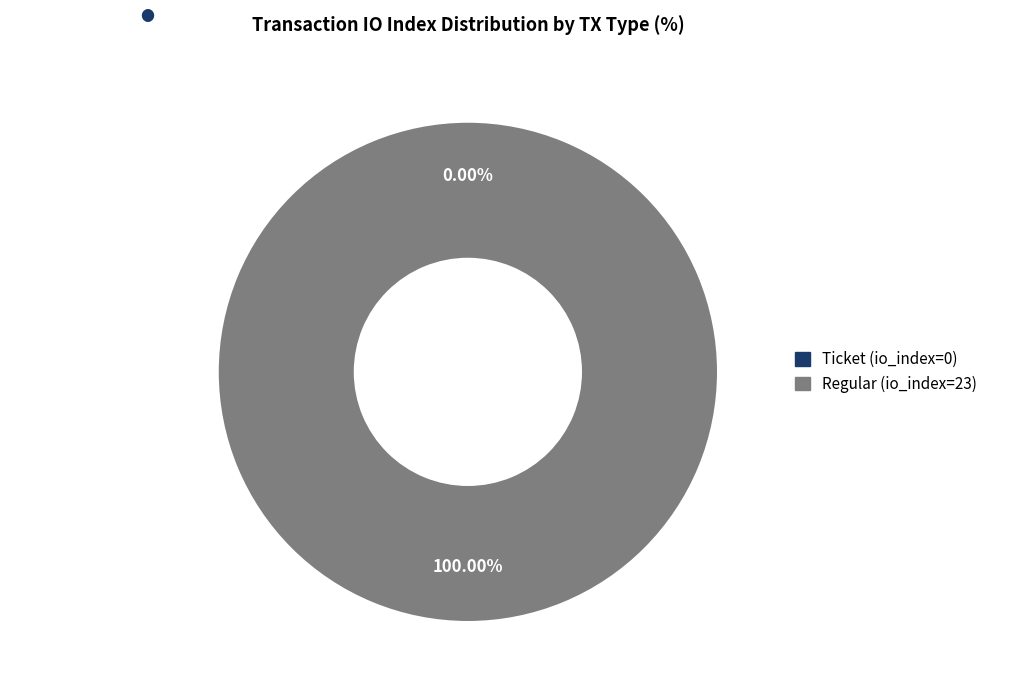

Is it true that Regular (io_index=23) is 94% of the pie?

False